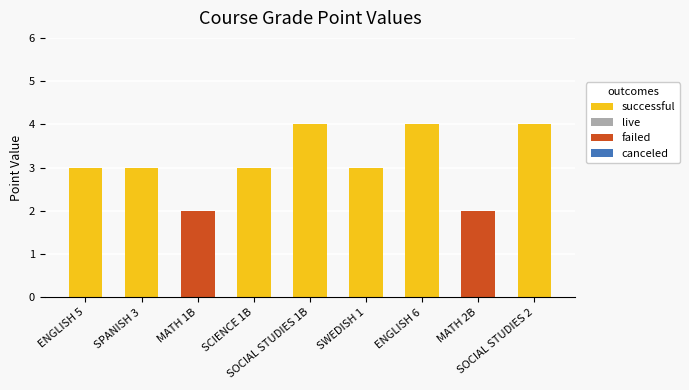

What is the maximum value for successful?

4